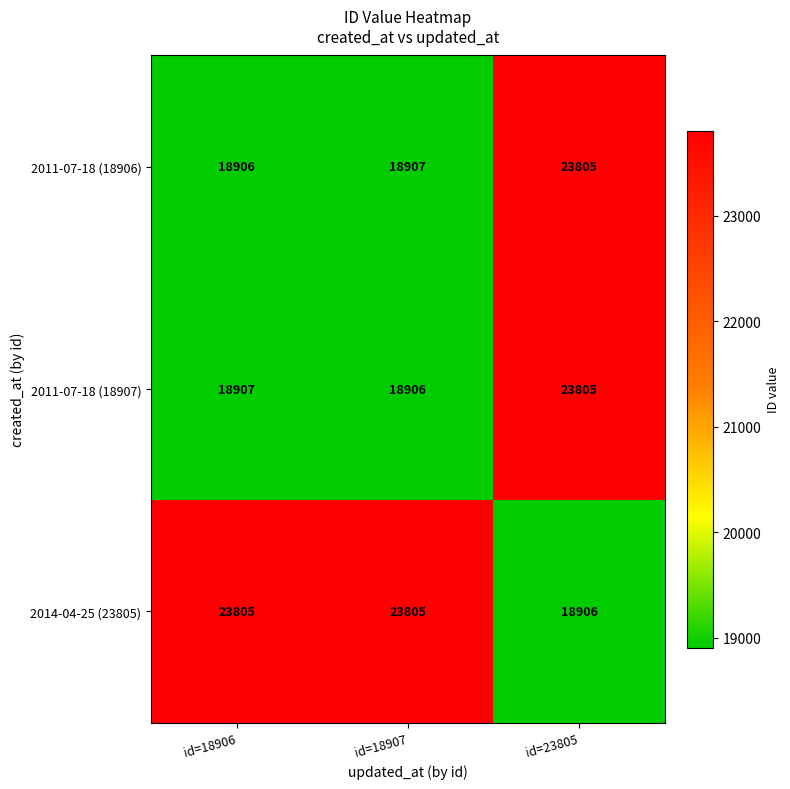

What is the sum of all 2011-07-18 (18907) values?

61618